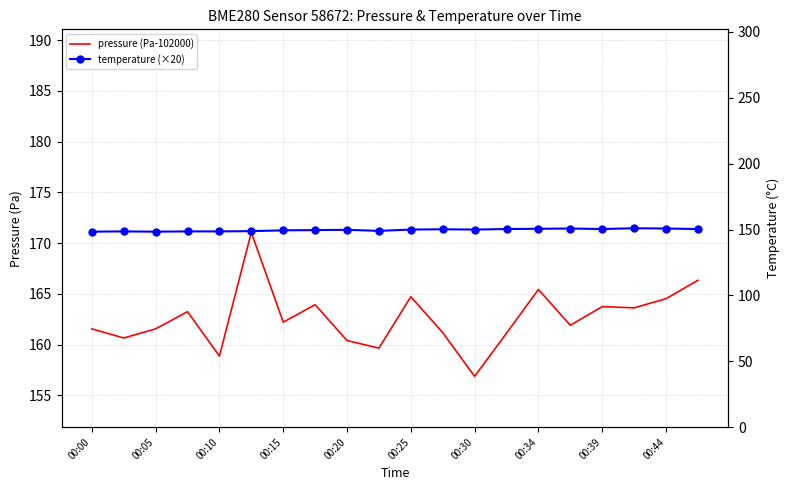

True or false: pressure (Pa-102000) has a value of 231.6 at 19.

False